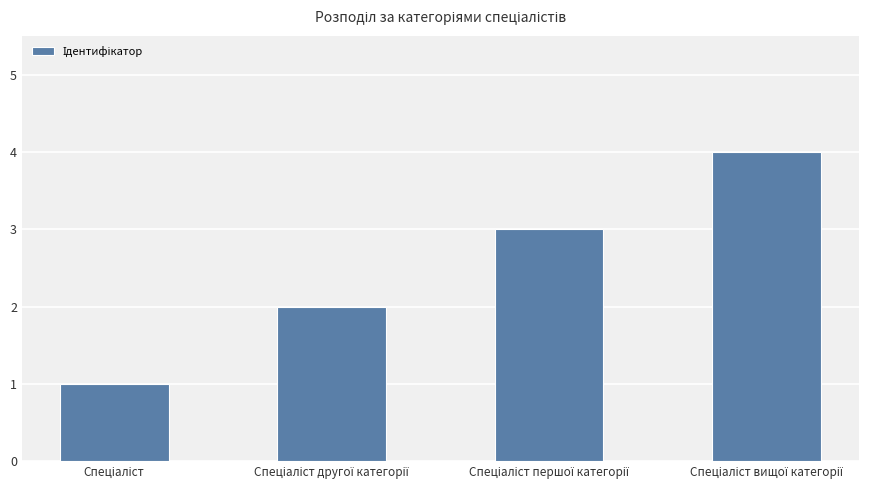

What is the sum of all values?

10